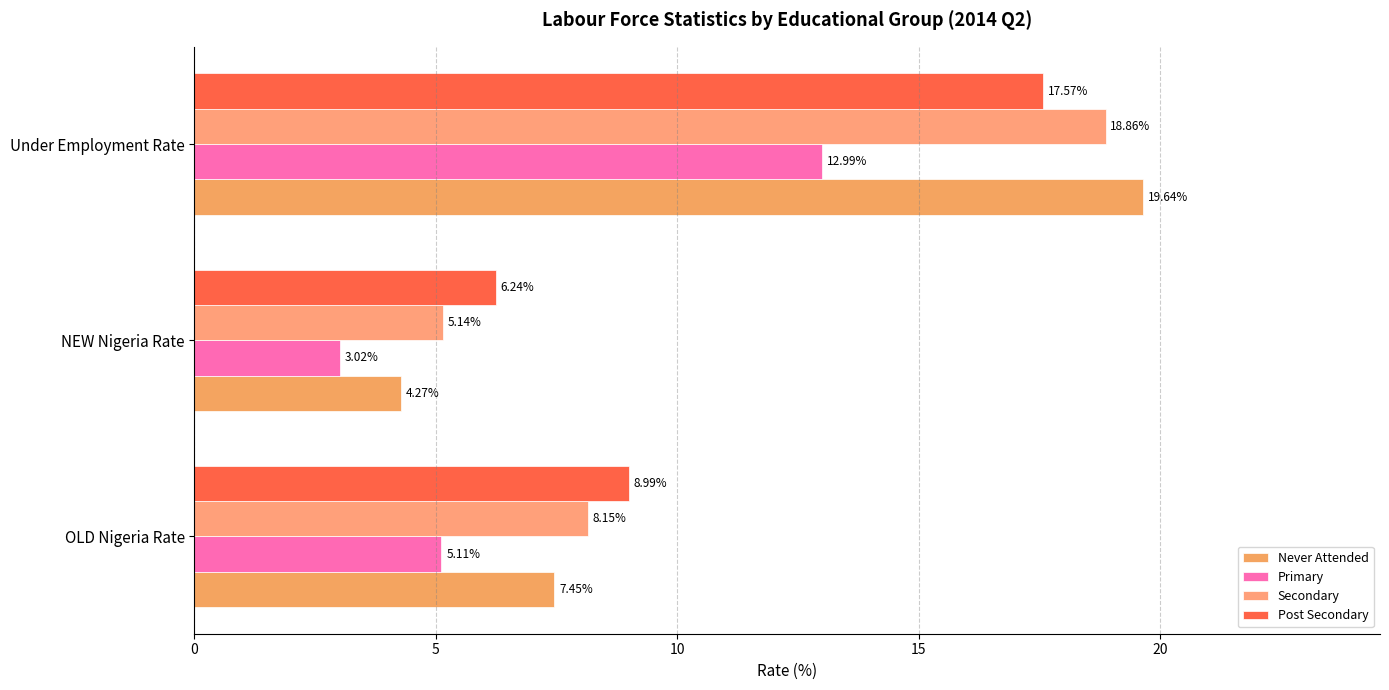

How many data points in Never Attended are less than 7?

1